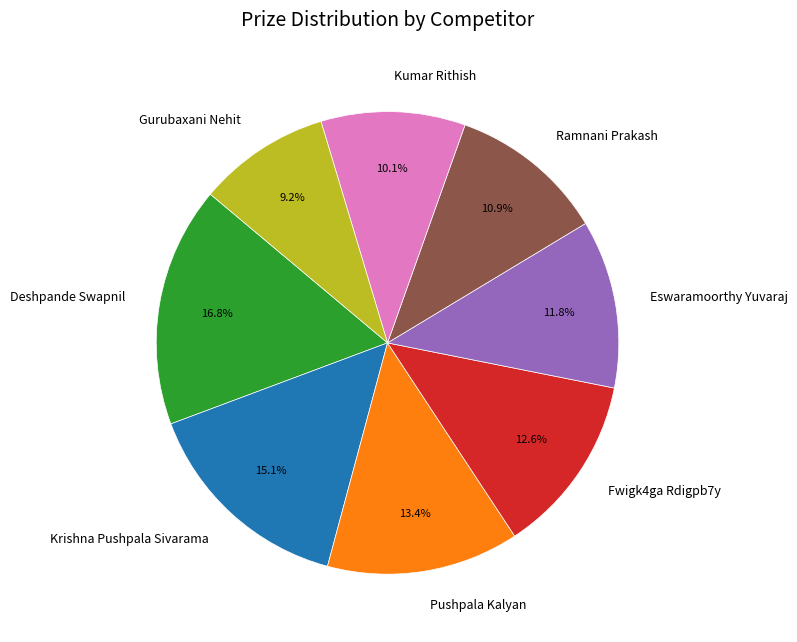

Which has a higher value, Krishna Pushpala Sivarama or Gurubaxani Nehit?

Krishna Pushpala Sivarama